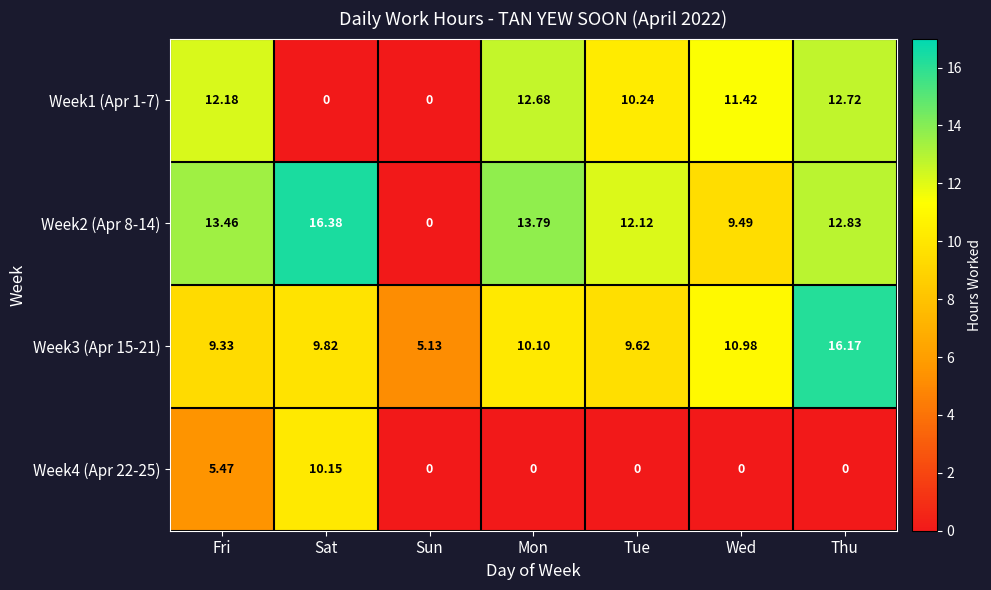

Is the value of Week3 (Apr 15-21) at Sun greater than the value of Week4 (Apr 22-25) at Wed?

Yes